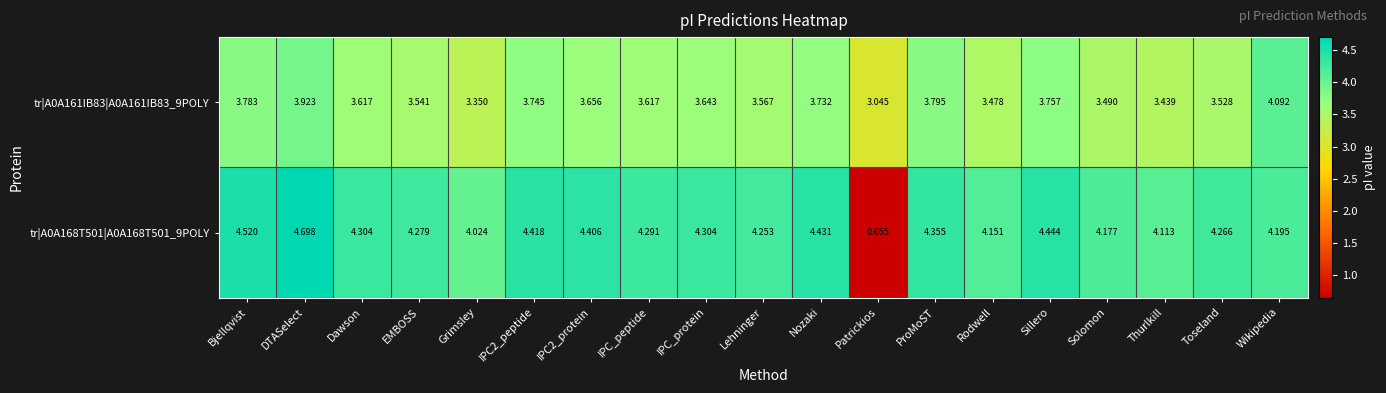

Where is tr|A0A161IB83|A0A161IB83_9POLY nearest to the value 3?

Patrickios